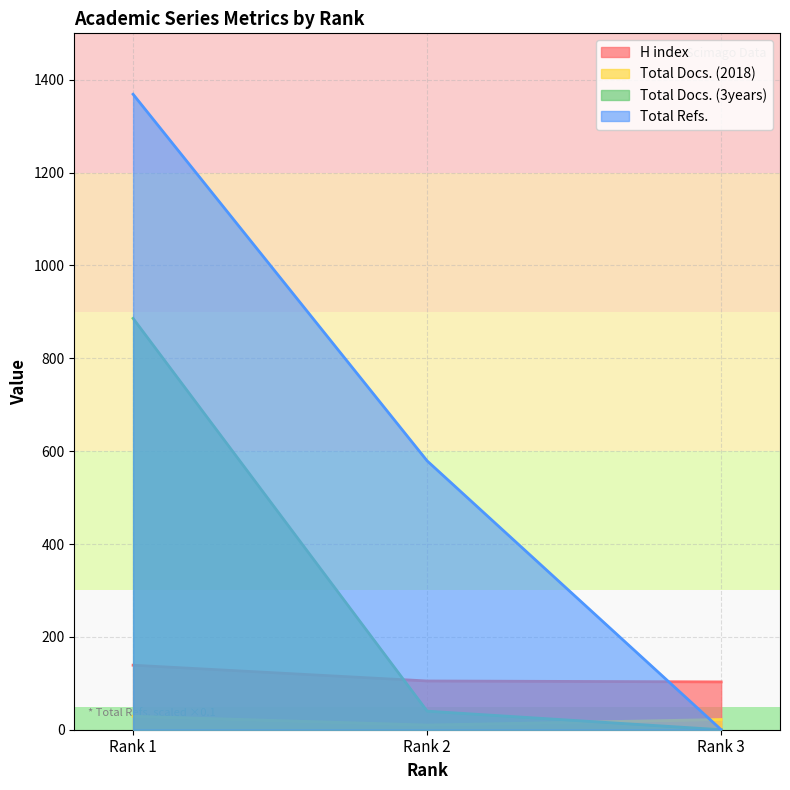

At how many categories does at least one series exceed 522?

2